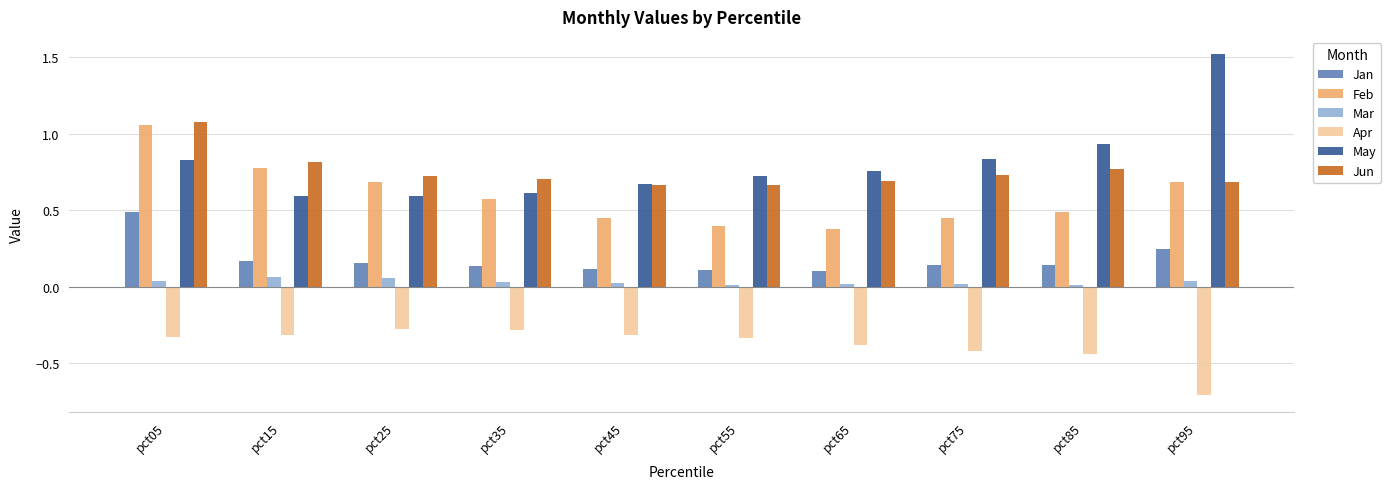

Where is May nearest to the value 1?

pct85